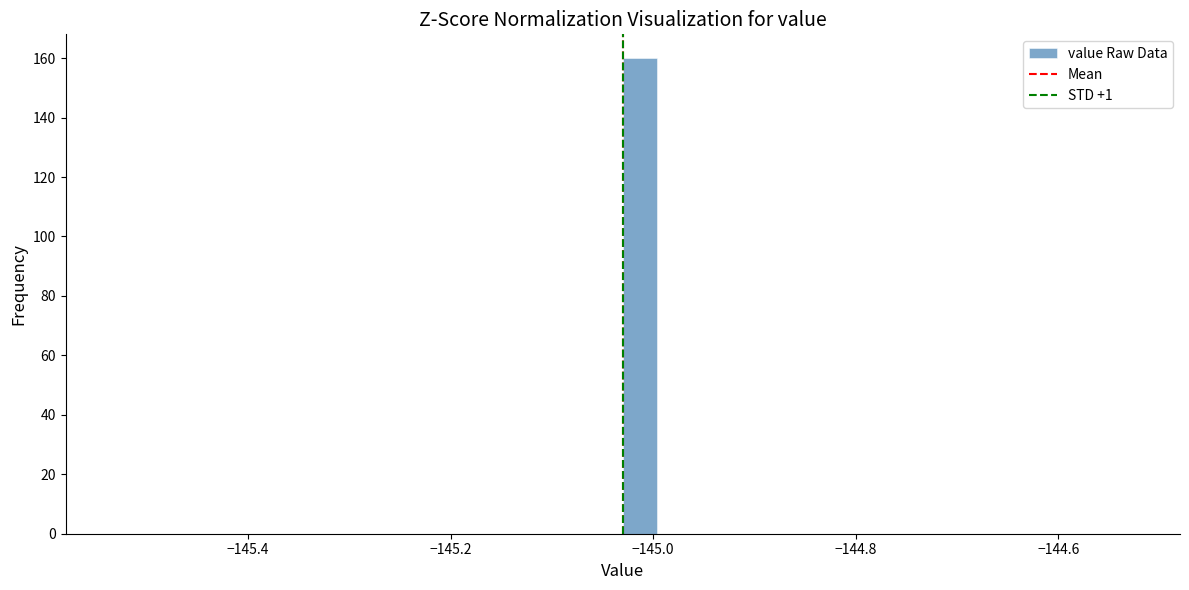

Read against the x-axis, roughly where is the centre of the tallest bar?

-145.02